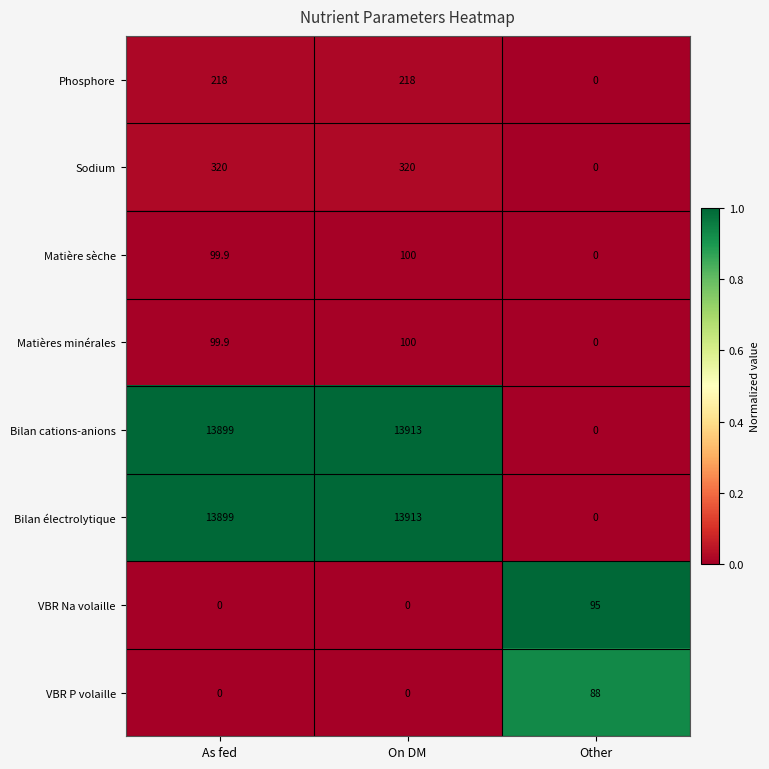

How many Phosphore values are between 0 and 218?

3